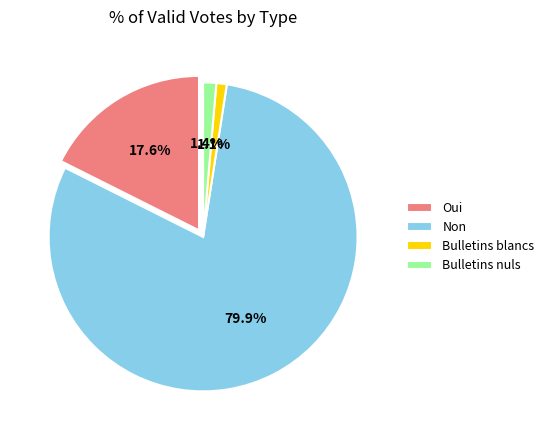

Is there a majority slice in this chart?

Yes